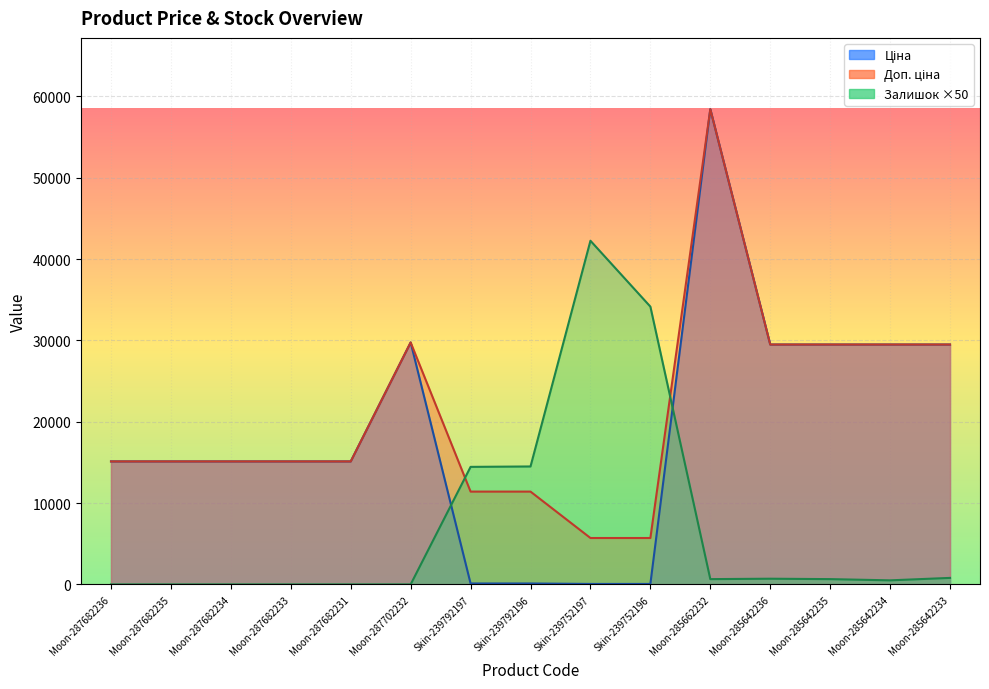

List the labels in order of Доп. ціна value, largest first.

Moon-285662232, Moon-287702232, Moon-285642236, Moon-285642235, Moon-285642234, Moon-285642233, Moon-287682236, Moon-287682235, Moon-287682234, Moon-287682233, Moon-287682231, Skin-239792197, Skin-239792196, Skin-239752197, Skin-239752196